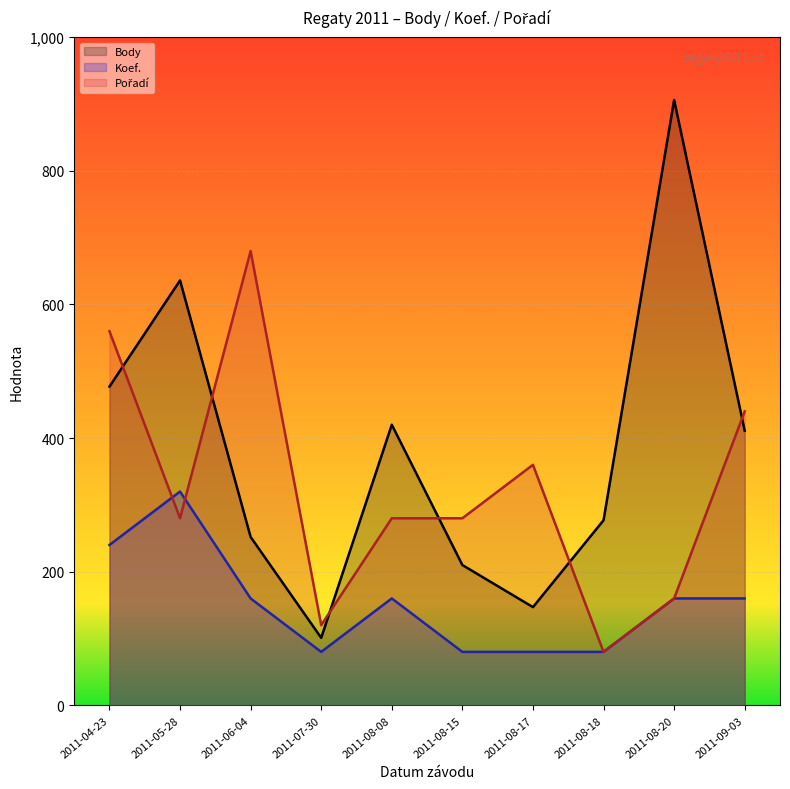

What is the lowest value of the Koef. series?

80